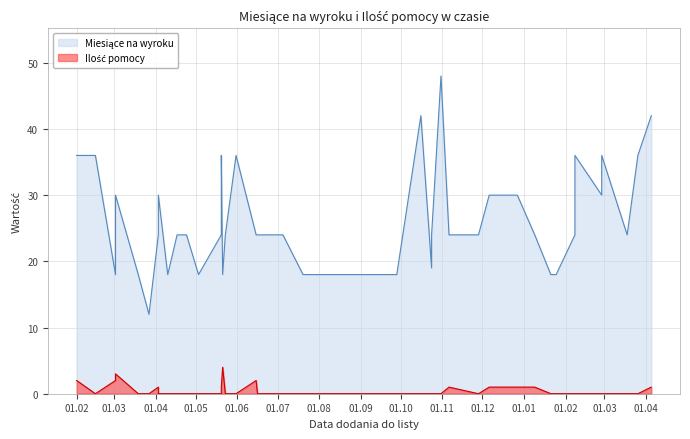

What is the value of the Miesiące na wyroku point at the 37th from the left?

30